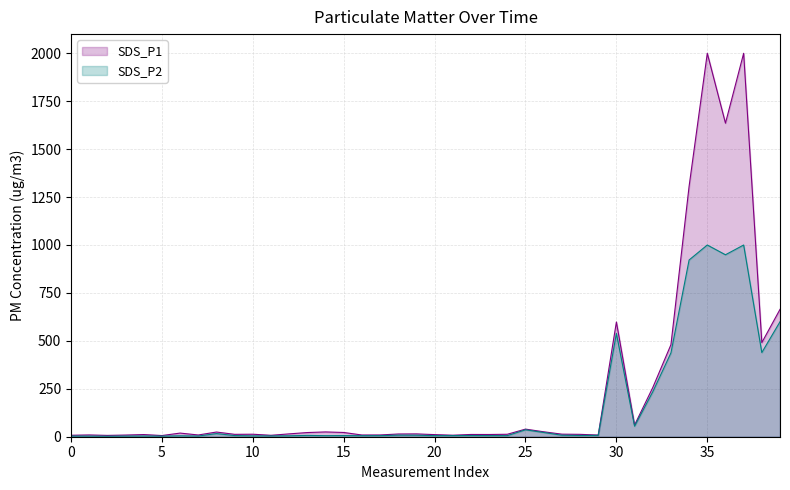

Which series has the largest total across all categories?

SDS_P1